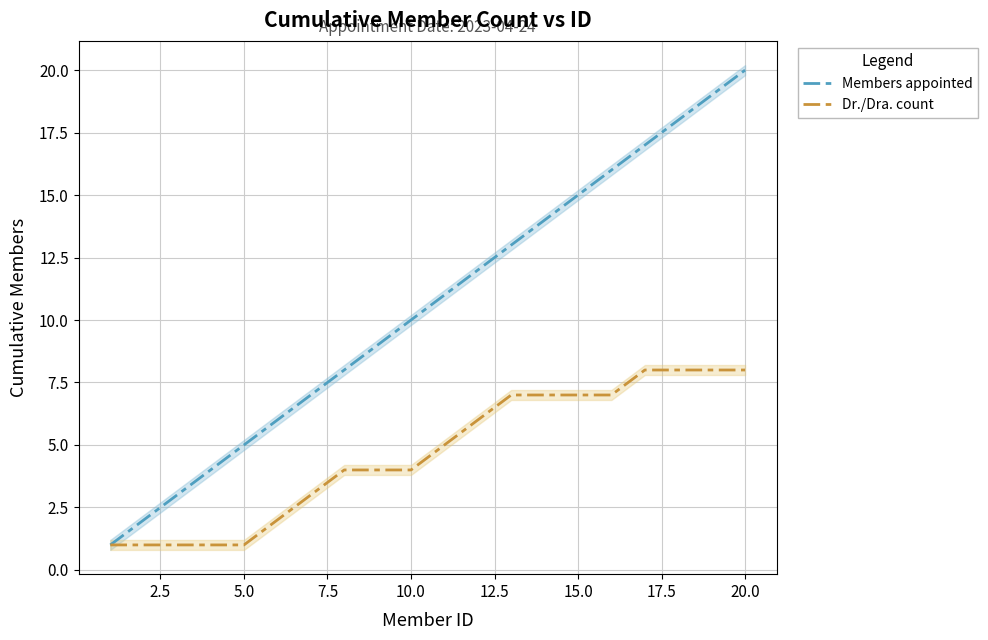

True or false: Dr./Dra. count and Members appointed intersect in this chart.

False